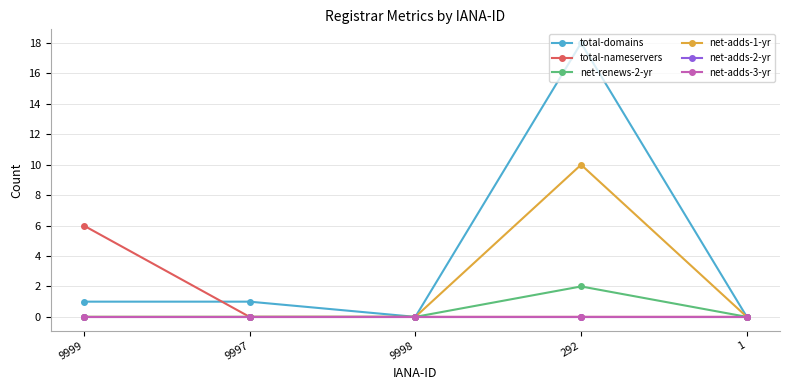

Is this an area chart (filled region under the line)?

No